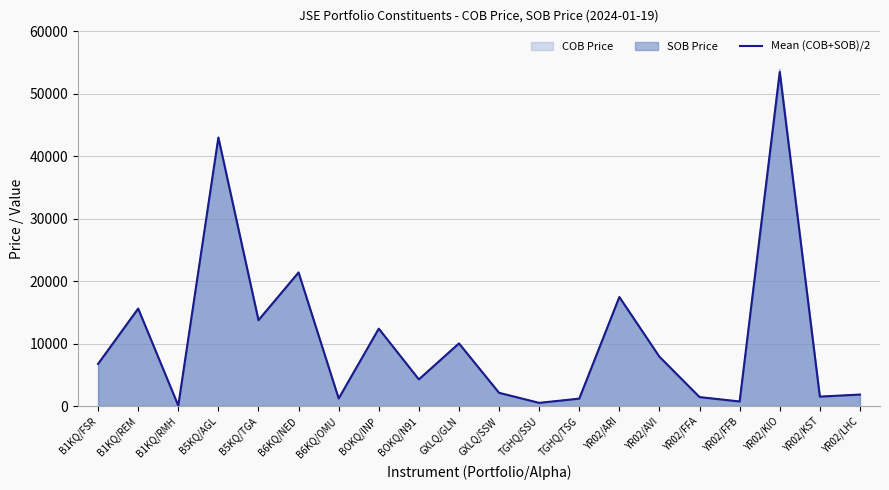

At which category does the chart reach its peak across all series?

YR02/KIO